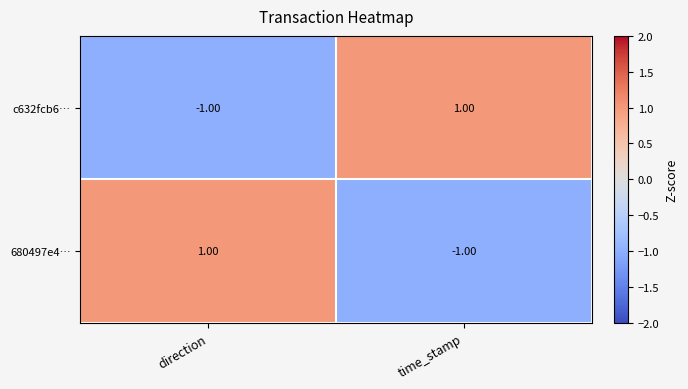

List the labels in order of 680497e4… value, largest first.

direction, time_stamp